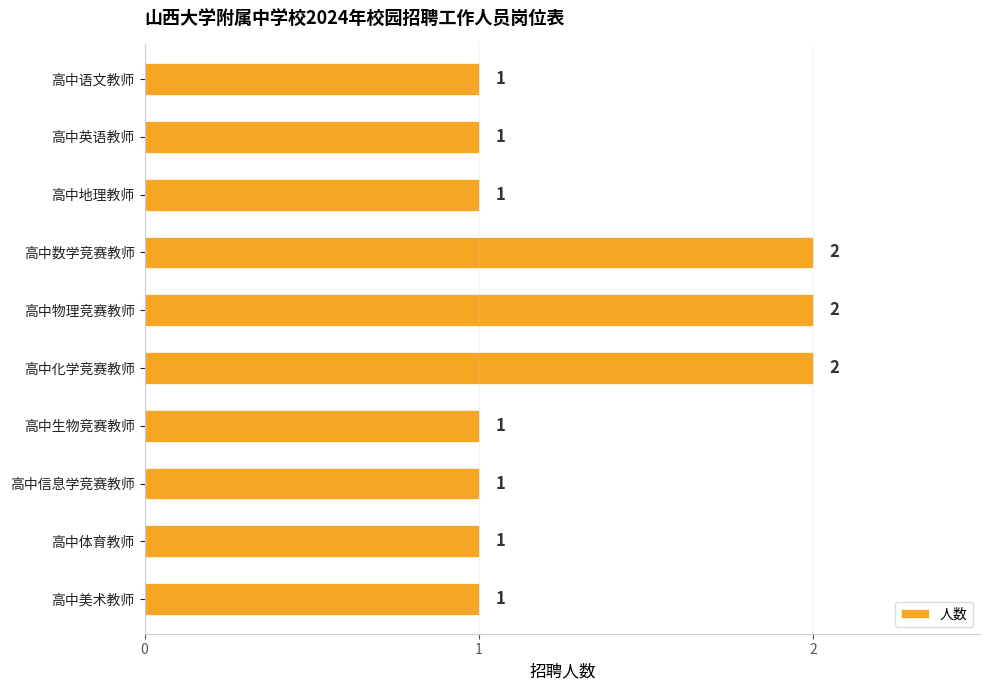

Count the values in the range 1 to 2.

10